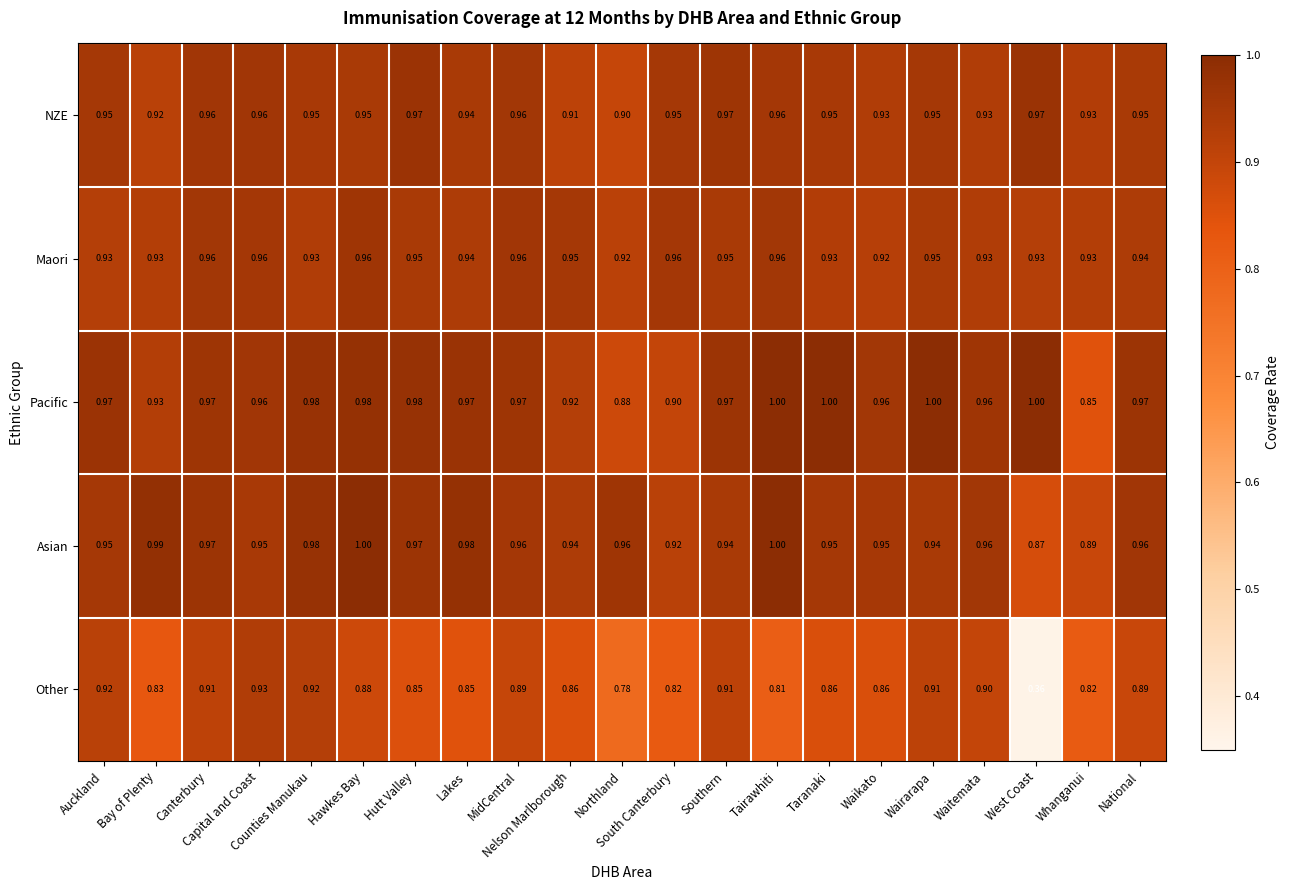

Which series has the largest total across all categories?

Pacific